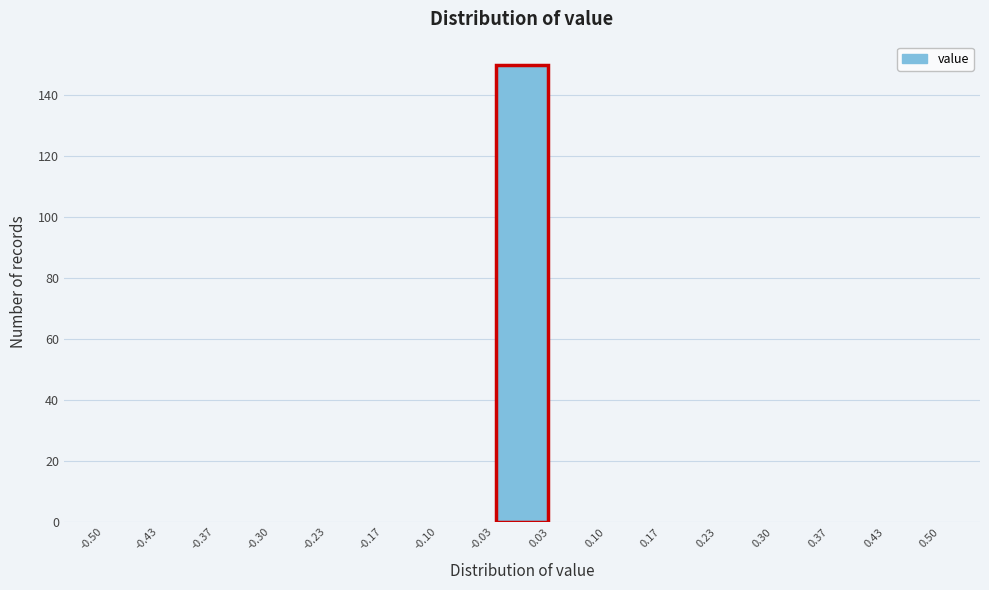

Reading left to right, transcribe this chart: for each bar, give the range it covers on the x-axis and its height. The values are not printed on the chart, so give them approximately, as read against the axis.

-0.50 to -0.43: 0
-0.43 to -0.37: 0
-0.37 to -0.30: 0
-0.30 to -0.23: 0
-0.23 to -0.17: 0
-0.17 to -0.10: 0
-0.10 to -0.03: 0
-0.03 to 0.03: 150
0.03 to 0.10: 0
0.10 to 0.17: 0
0.17 to 0.23: 0
0.23 to 0.30: 0
0.30 to 0.37: 0
0.37 to 0.43: 0
0.43 to 0.50: 0